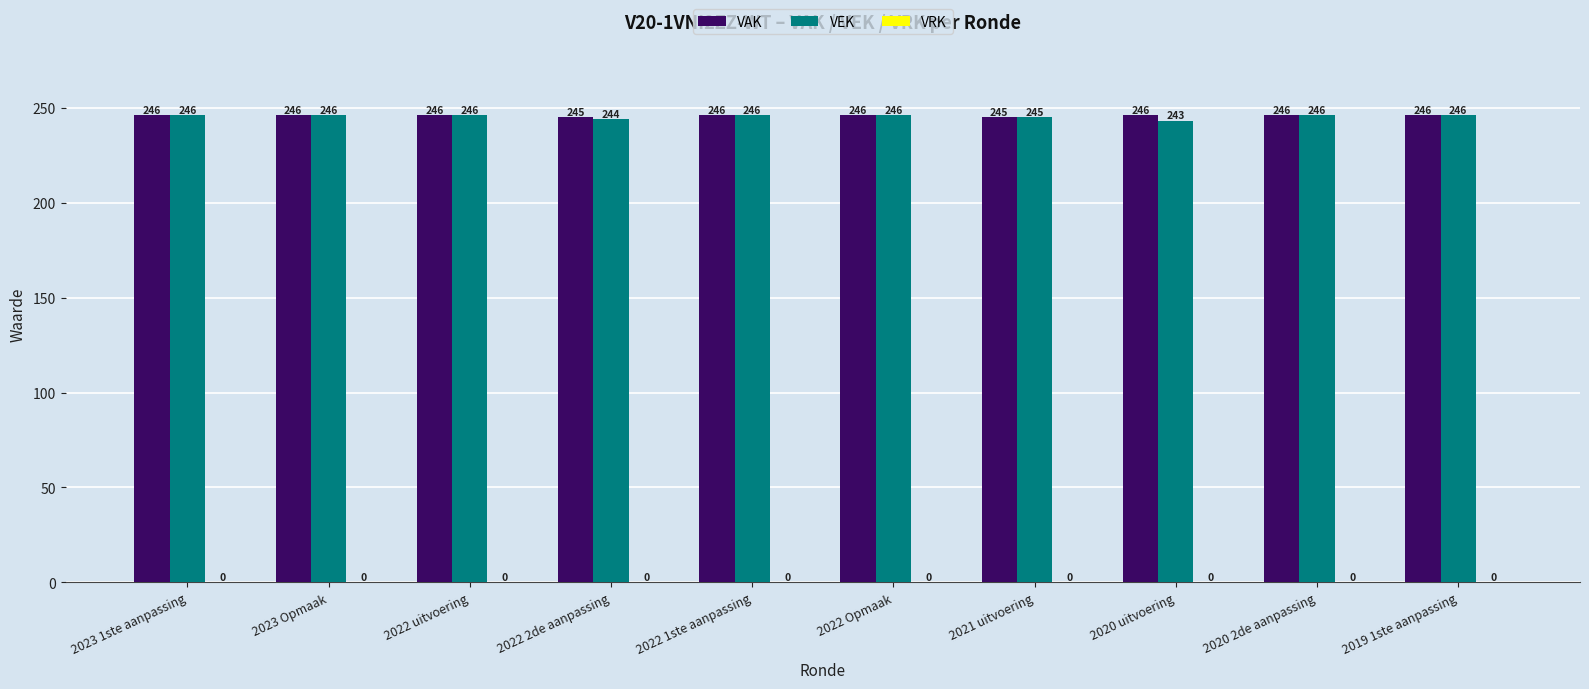

How many values in the VEK series are below 246?

3